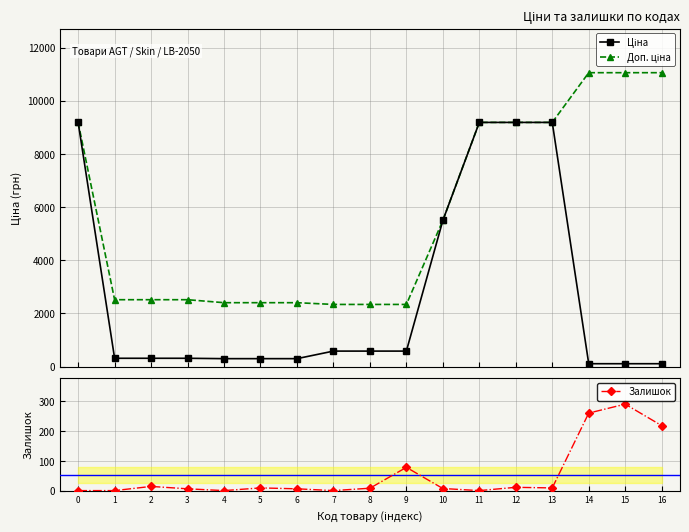

The Ціна series shows 300.6 at 4. True or false?

True